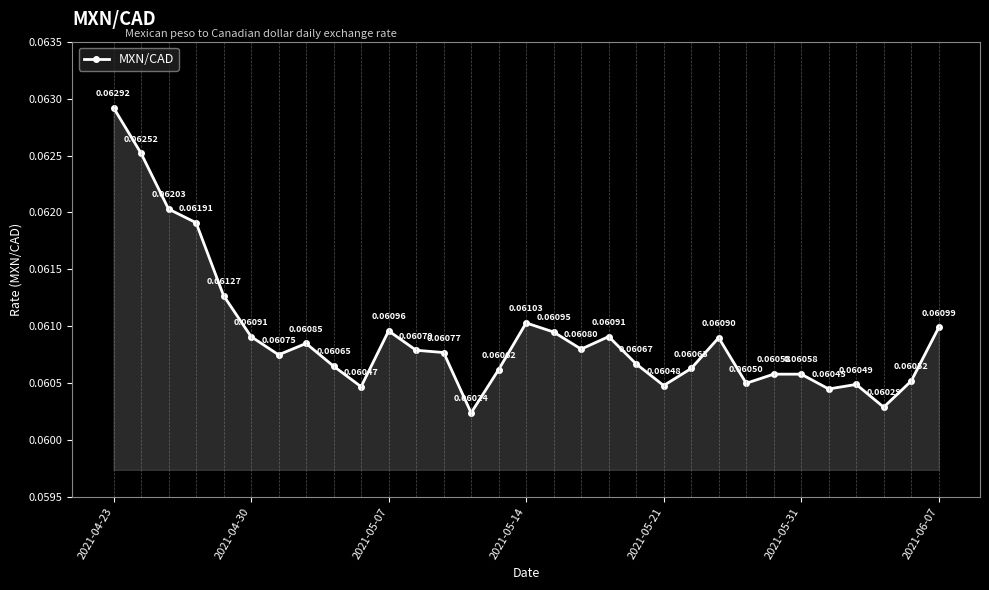

What is the sum of all values?

1.9